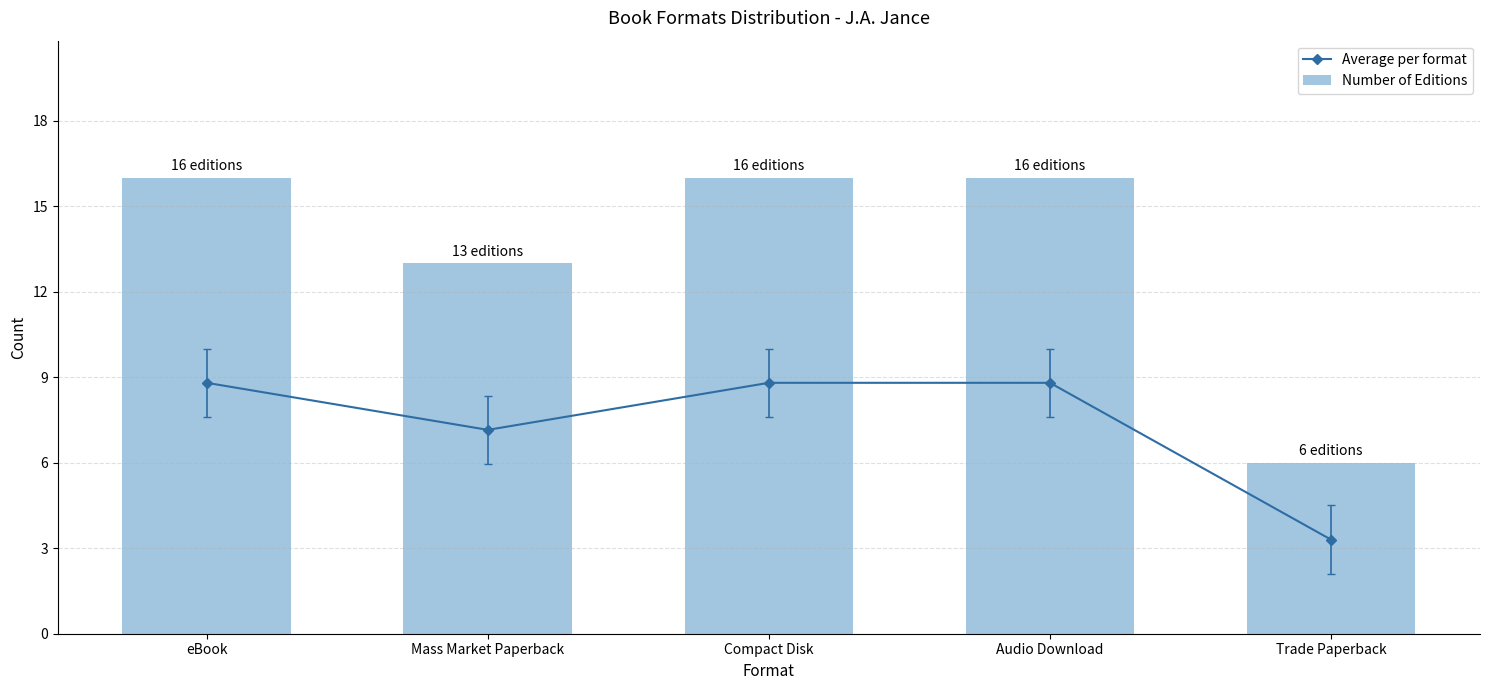

Is it true that Number of Editions equals 4.0 at Trade Paperback?

False